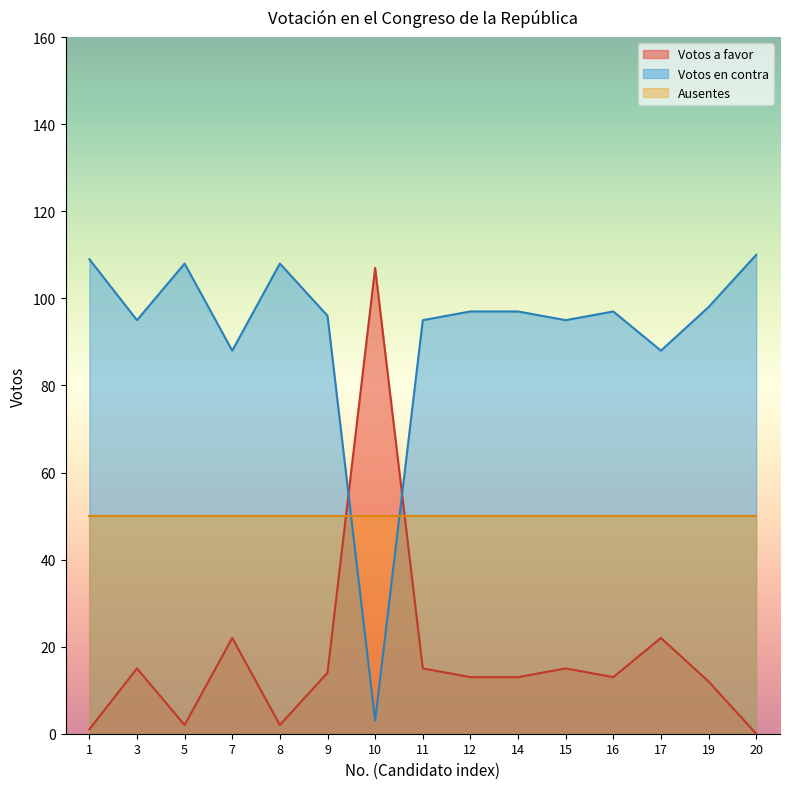

At which category does Votos en contra reach its first local peak?

5